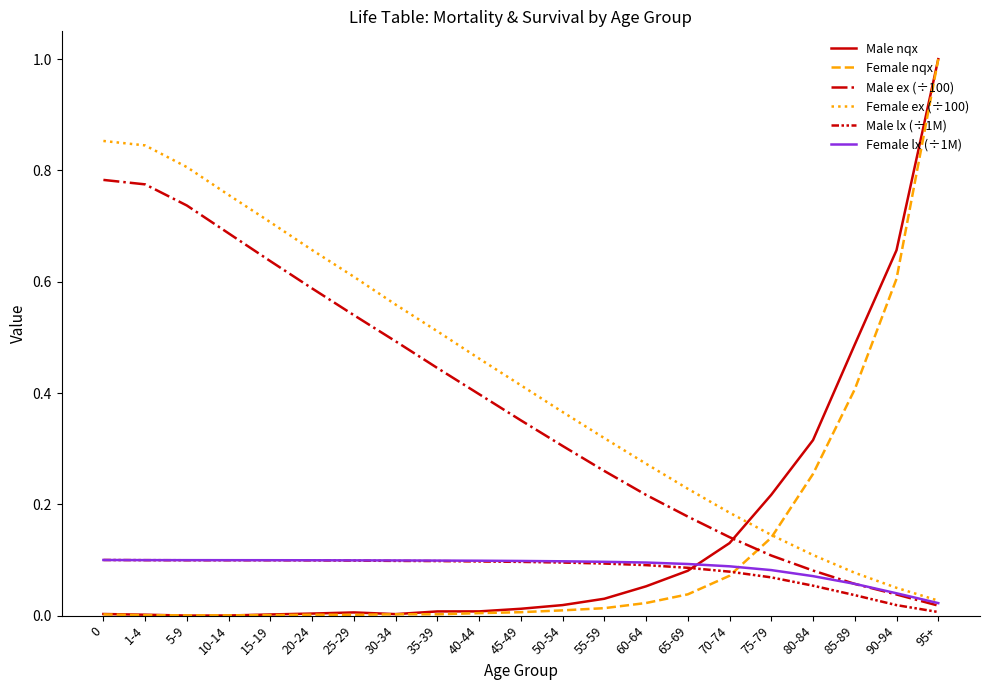

True or false: Female ex (÷100) has more than 1 interior local peaks.

False